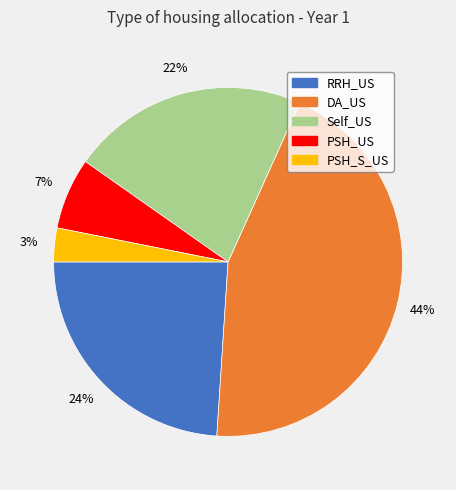

How many segments does this pie chart have?

5